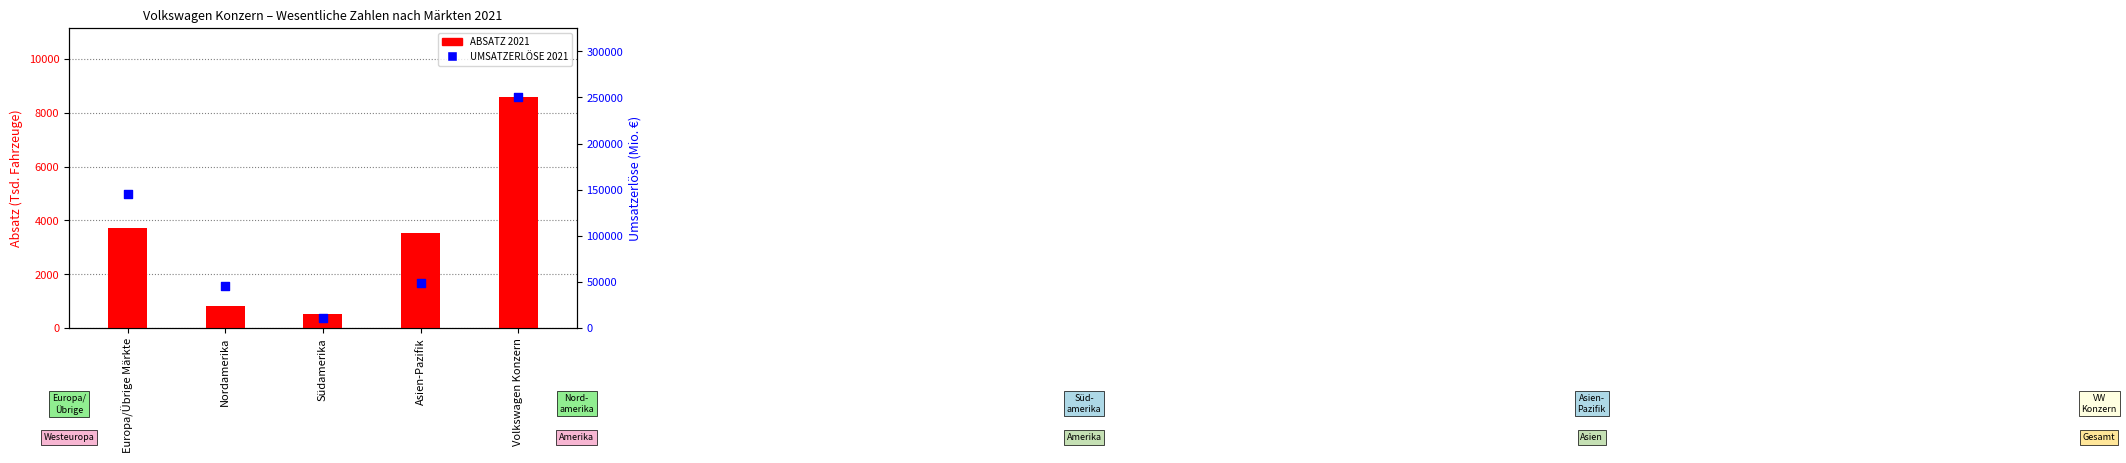

At which category is the sum across all series the highest?

Volkswagen Konzern